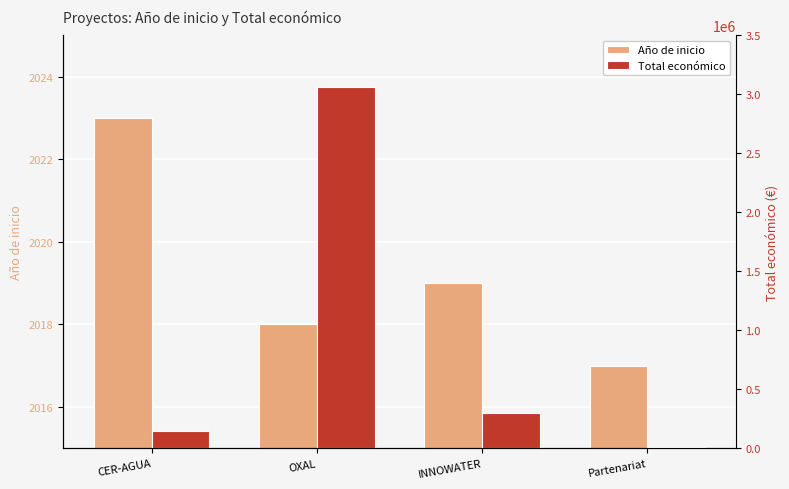

Rank the categories by Total económico value from lowest to highest.

Partenariat, CER-AGUA, INNOWATER, OXAL